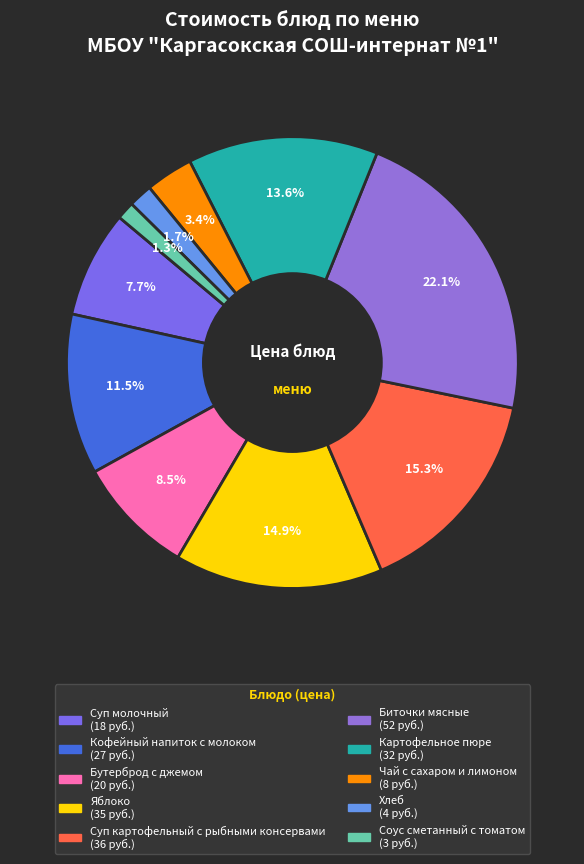

To the nearest percent, what is the average slice percentage?

10%